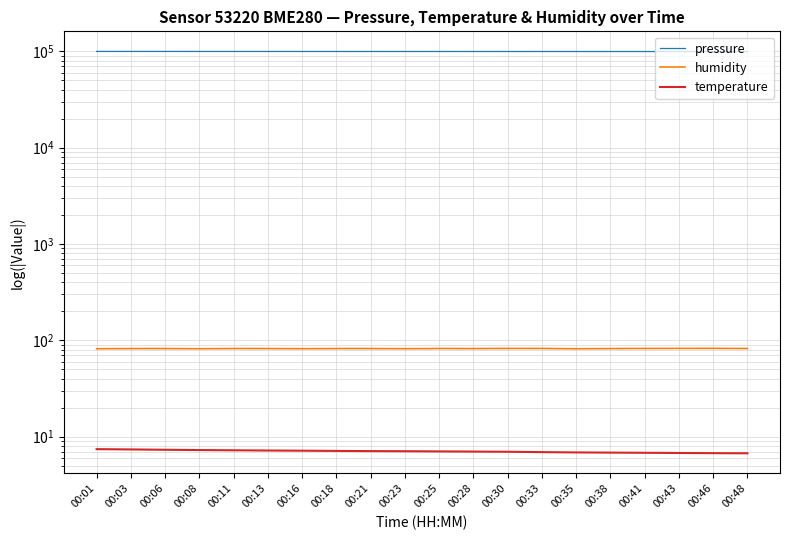

Which has a higher value, 00:41 or 00:25?

00:25